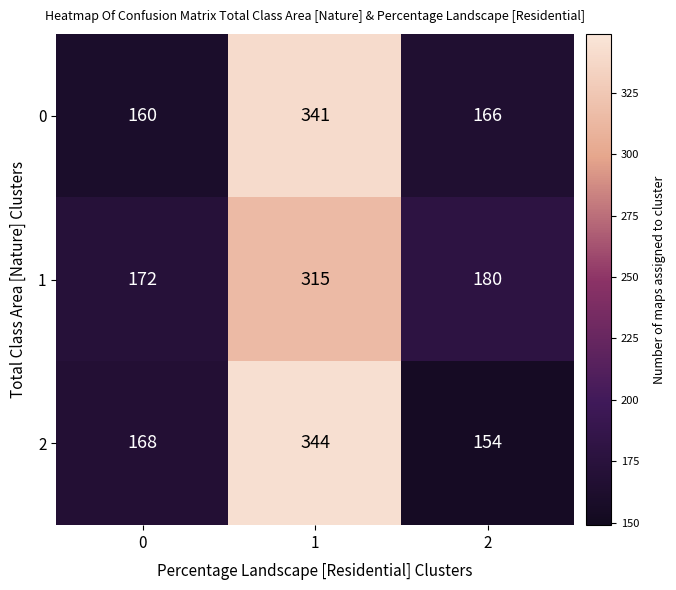

What is the greatest value displayed?

344